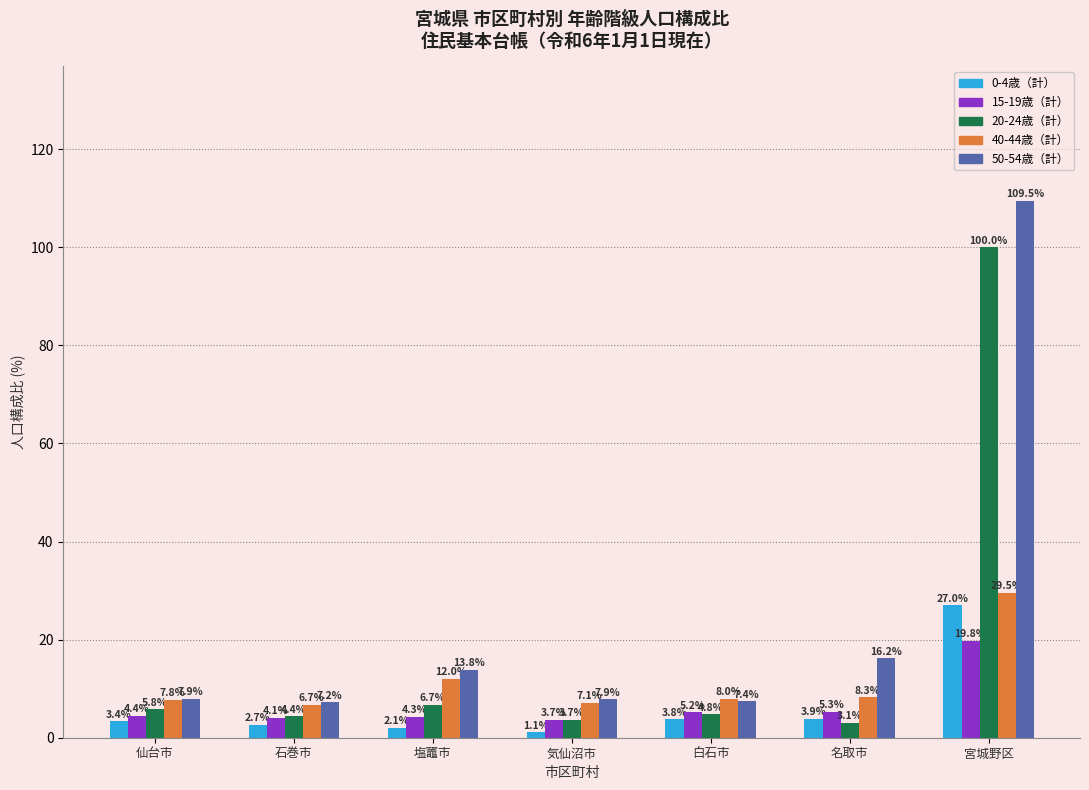

What is the sum of all 50-54歳（計） values?

169.9